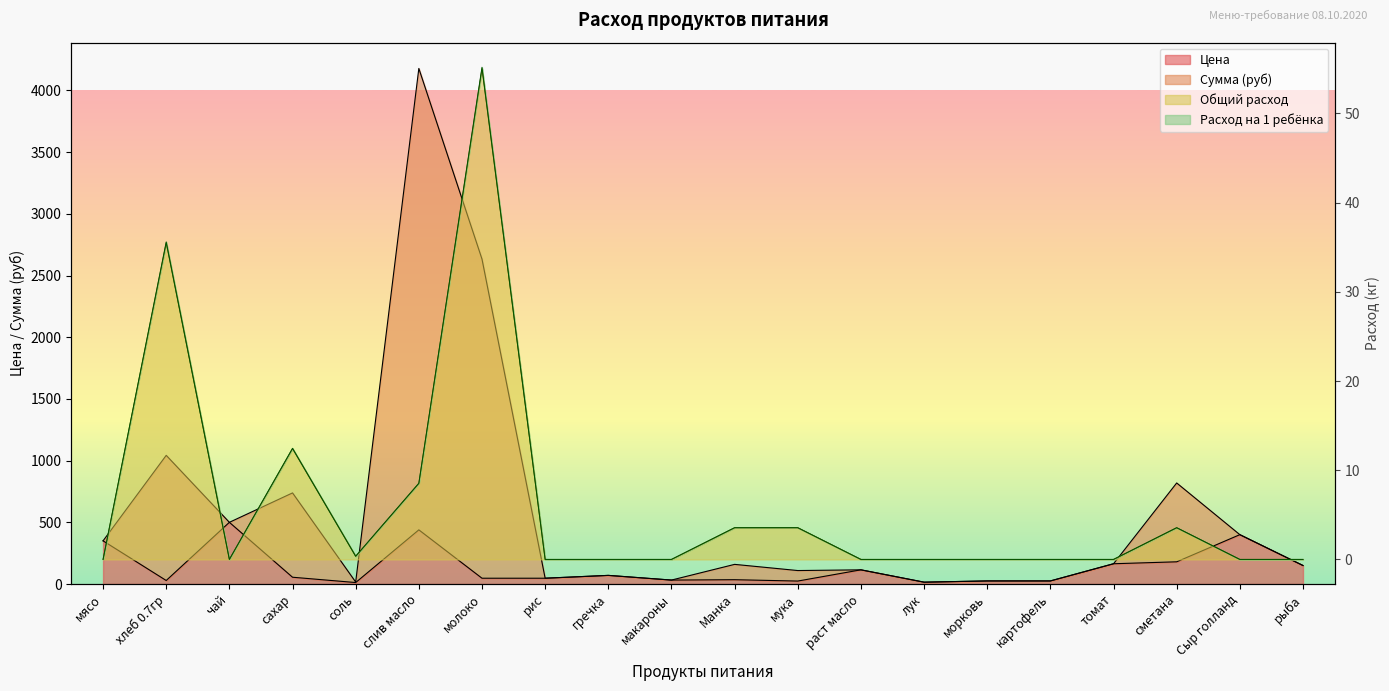

Does the chart display data point markers on the line(s)?

No